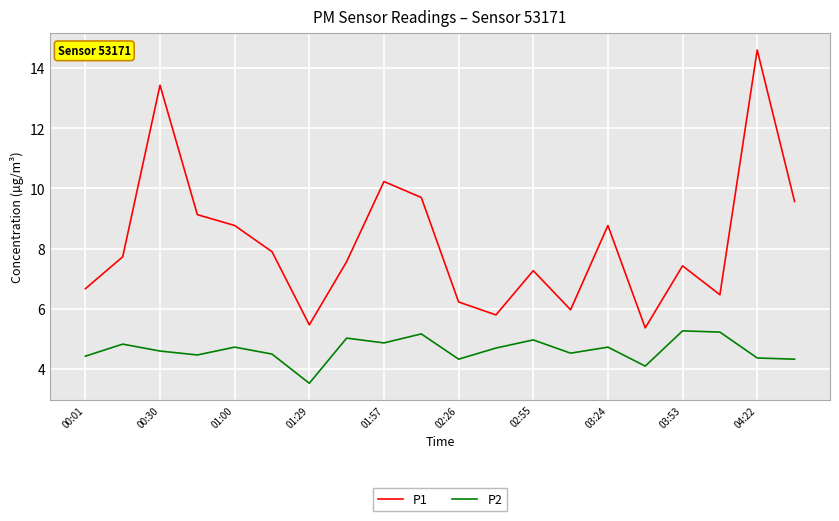

Rank the series by their maximum value, from highest to lowest.

P1, P2